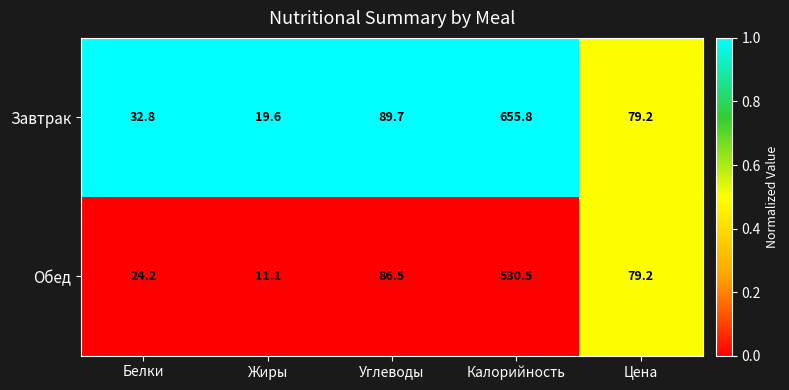

The value of Завтрак at Цена is 79.2. True or false?

True